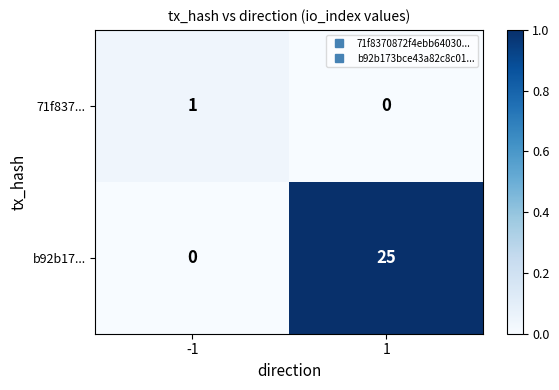

Reading left to right, transcribe all the data shown in this chart.

71f837...: 1	0
b92b17...: 0	25